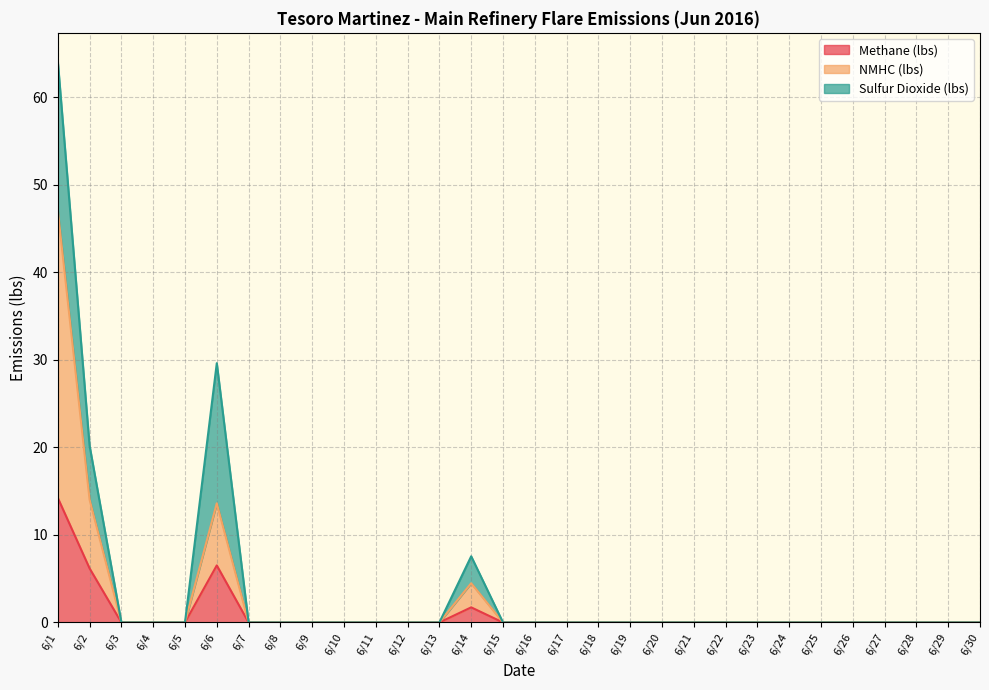

At which category is the sum across all series the highest?

6/1